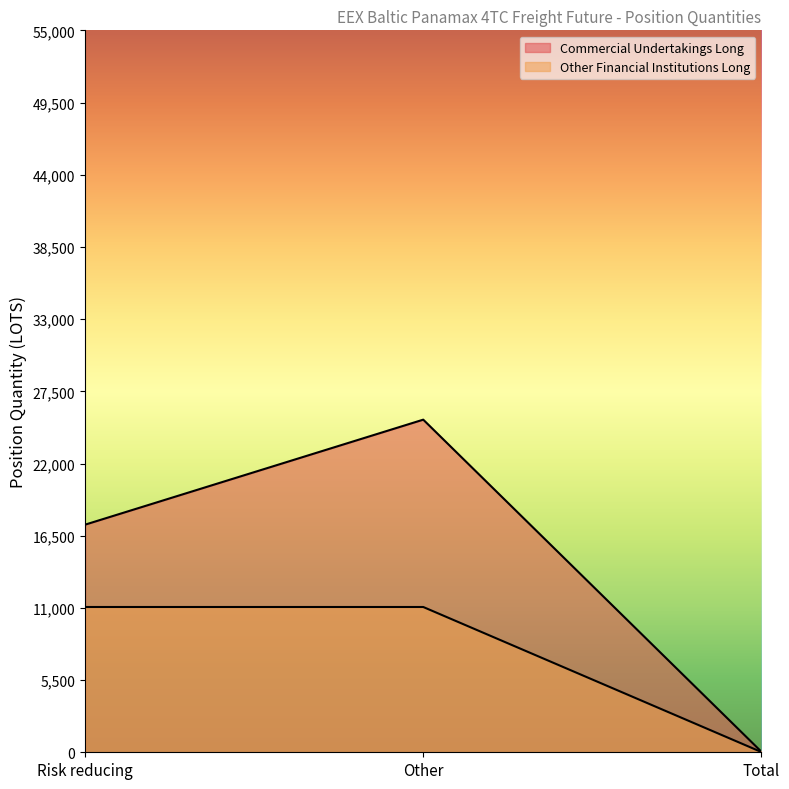

How many lines are shown in the chart?

2